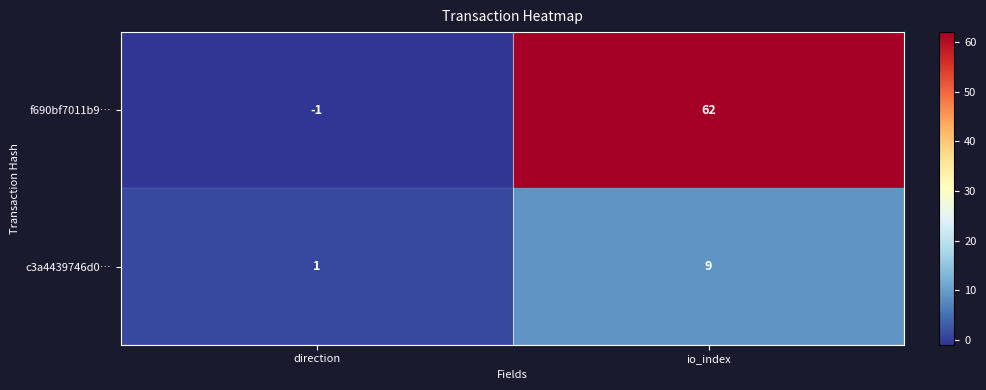

Between direction and io_index, which series saw the biggest shift?

f690bf7011b9…